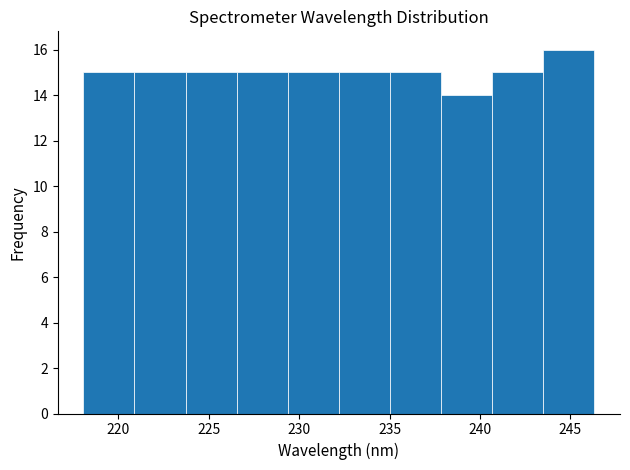

What is the height of the bar covering 221.0 to 223.5 on the x-axis? Neither the bar edges nor the heights are printed on the chart, so give them approximately, as read against the axes.

15